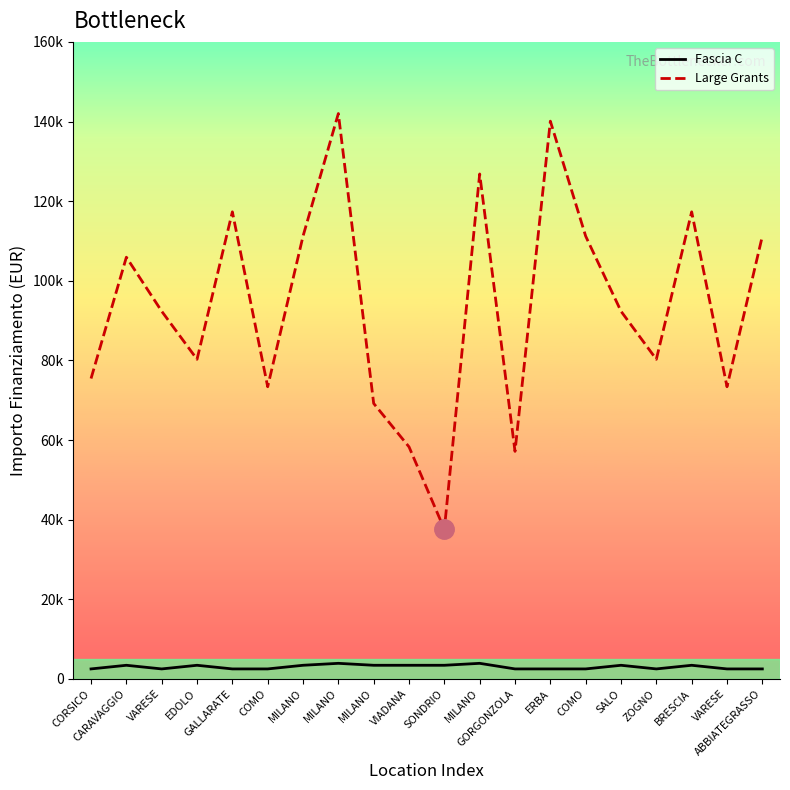

Rank the series by their maximum value, from lowest to highest.

Fascia C, Large Grants